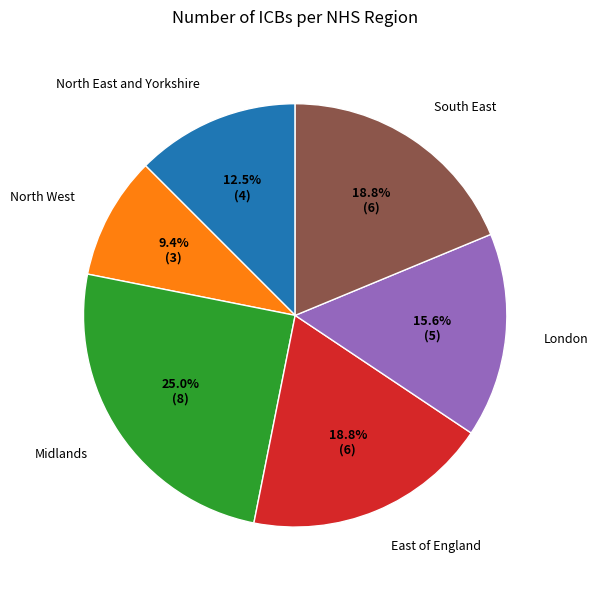

To the nearest percent, what portion does East of England represent?

19%